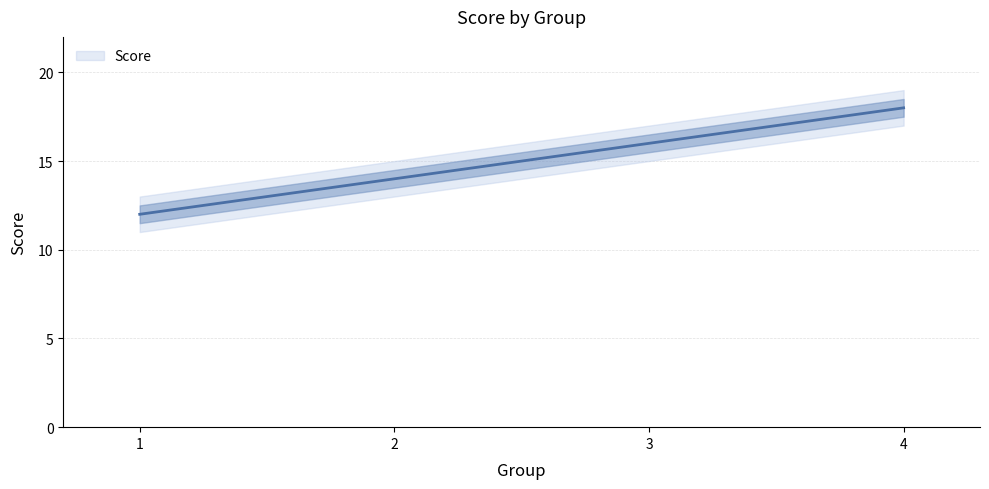

Which label corresponds to the smallest value in the chart?

1